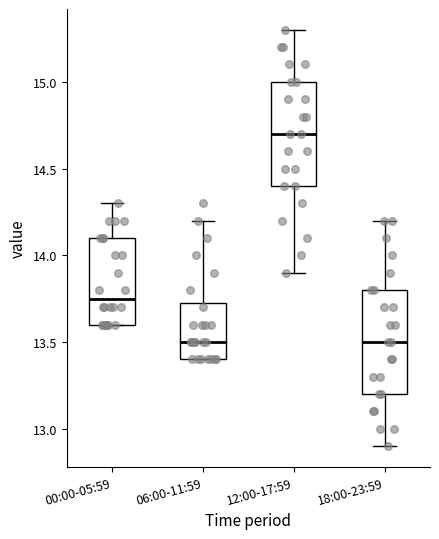

Where does the upper whisker of the box for 06:00-11:59 end on the y-axis? The values are not printed on the chart, so give them approximately, as read against the axis.

14.20